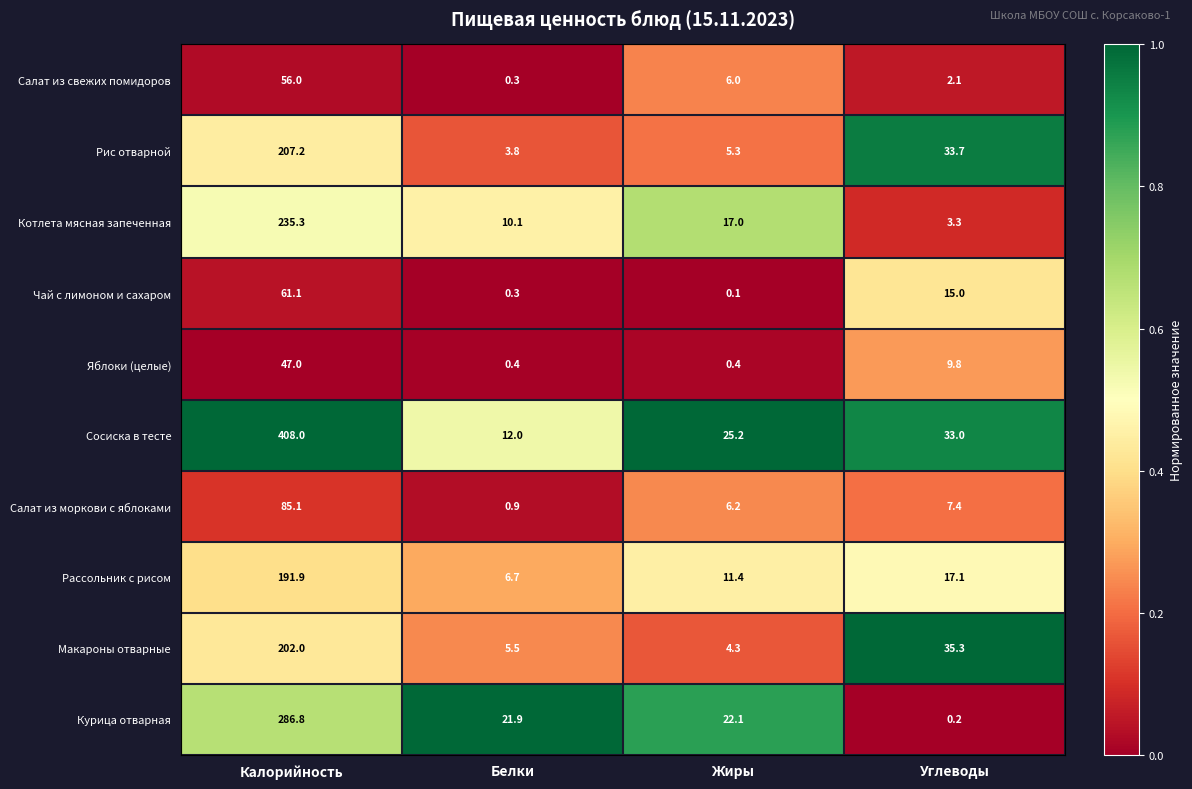

What is the difference between the maximum and minimum values in the Рассольник с рисом series?

185.2